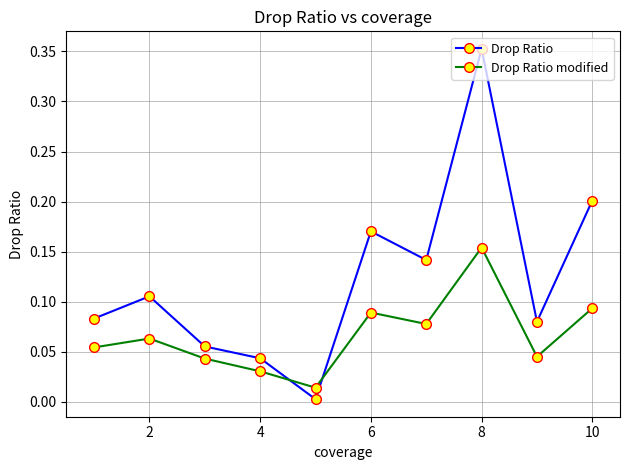

Which series has the largest range (max minus min)?

Drop Ratio